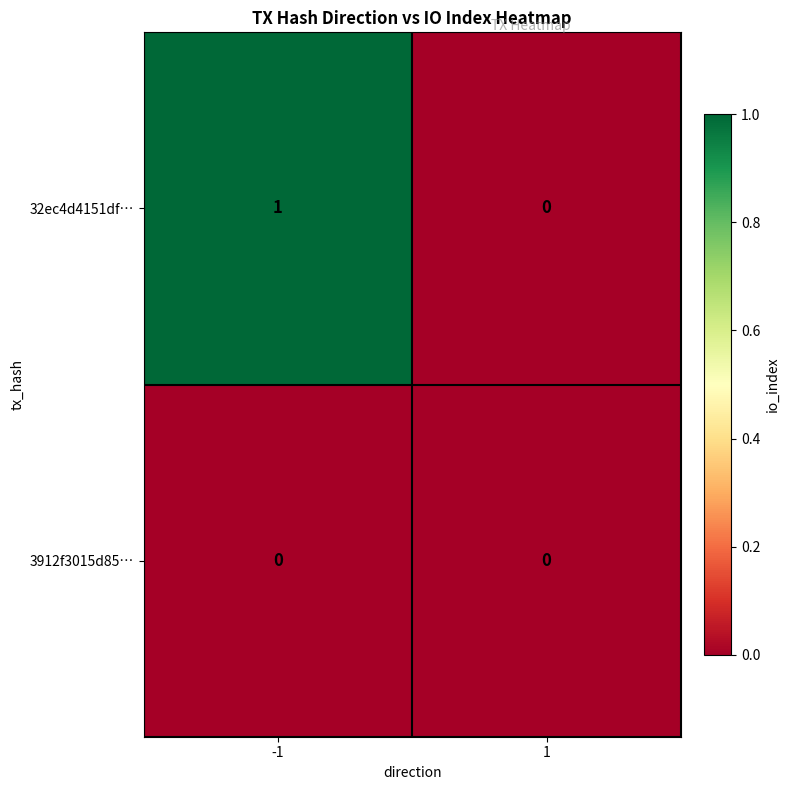

Which series has the widest spread of values?

32ec4d4151df…